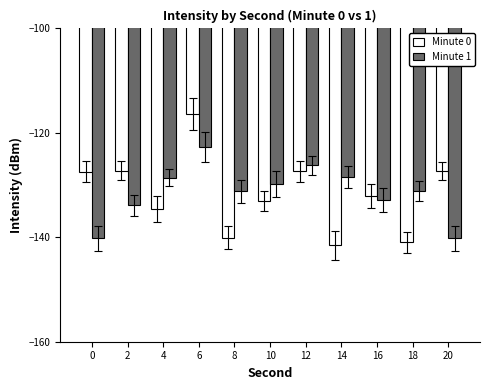

What is the spread (max minus min) of values at 14?

13.1